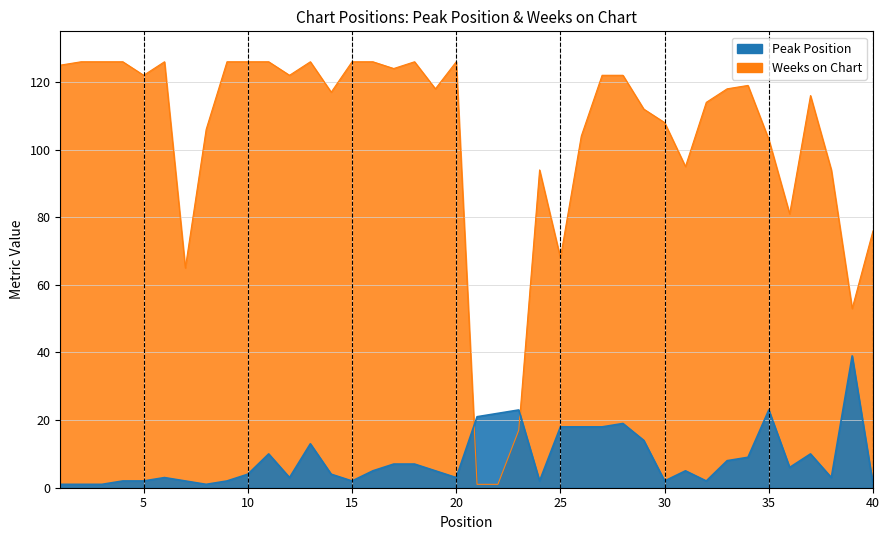

How many data points in Peak Position are less than 5?

19